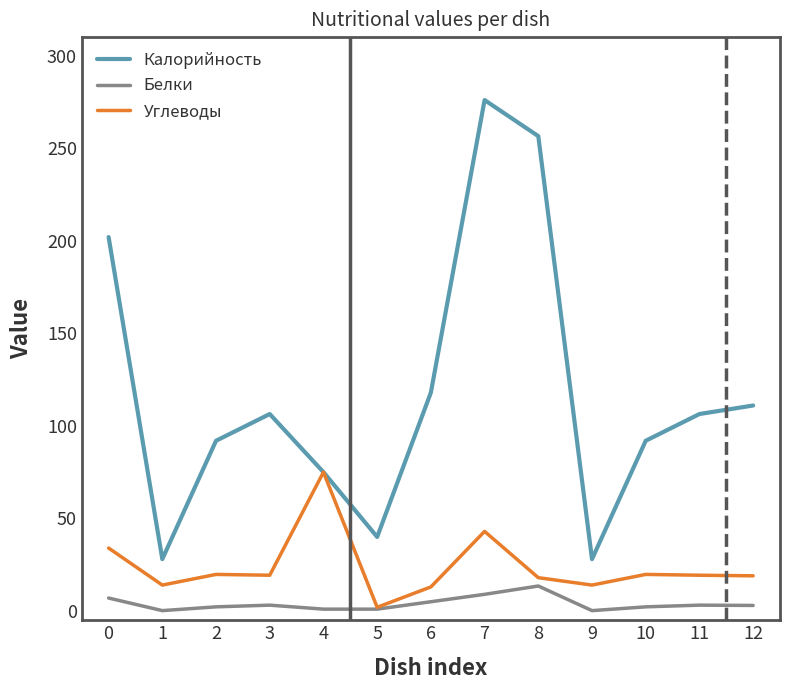

At how many categories does at least one series exceed 197?

3